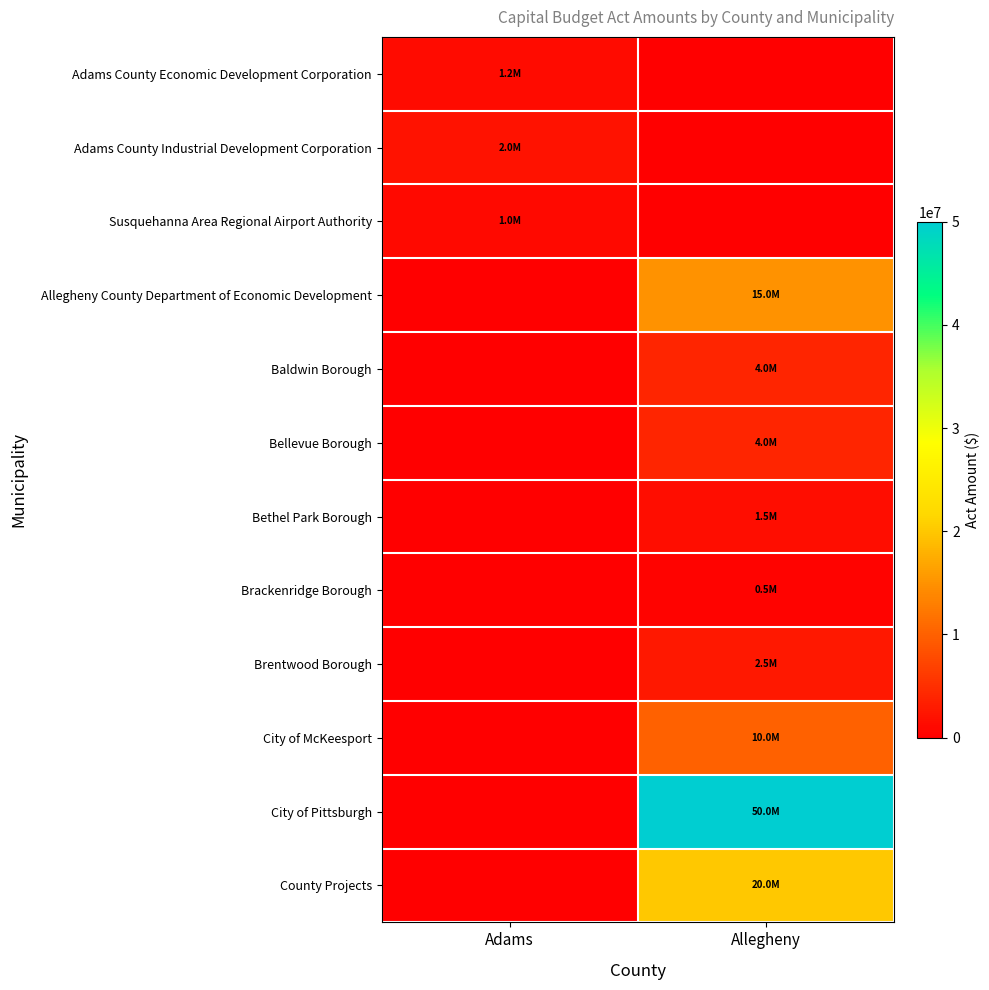

Which label corresponds to the largest value in the chart?

Allegheny